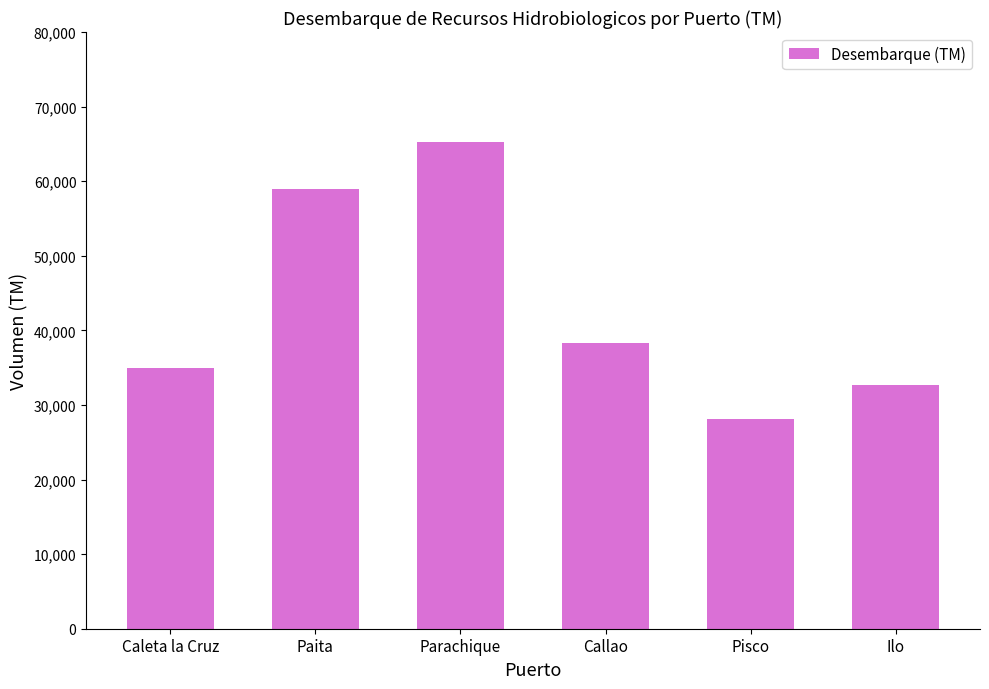

List the labels in order of value, smallest first.

Pisco, Ilo, Caleta la Cruz, Callao, Paita, Parachique